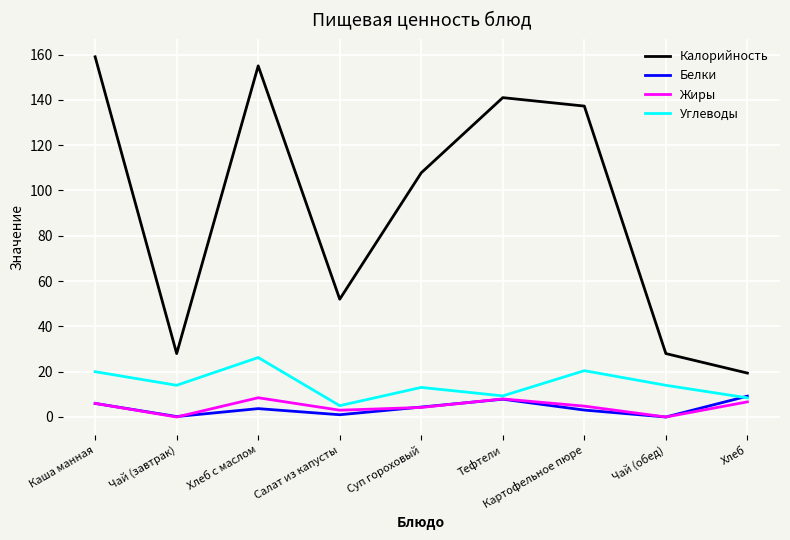

True or false: Калорийность and Углеводы intersect in this chart.

False